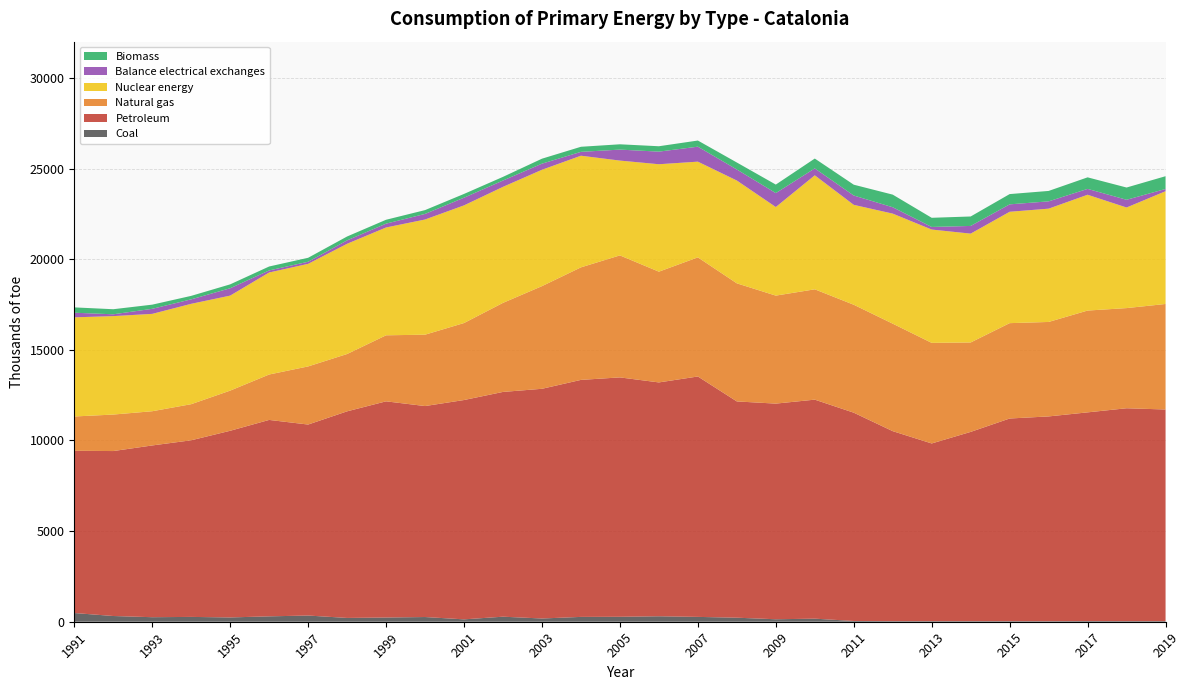

Reading left to right, list all the values displayed in this chart.

Coal: 1991=480.8	1992=315.9	1993=250.0	1994=266.1	1995=237.1	1996=297.5	1997=341.8	1998=209.4	1999=232.8	2000=259.5	2001=131.3	2002=278.2	2003=178.7	2004=266.8	2005=272.6	2006=301.6	2007=267.1	2008=222.7	2009=136.7	2010=169.3	2011=41.8	2012=32.8	2013=31.7	2014=31.9	2015=31.0	2016=29.8	2017=36.7	2018=33.5	2019=34.6
Petroleum: 1991=8950.8	1992=9099.4	1993=9474.9	1994=9744.1	1995=10297.1	1996=10835.6	1997=10536.2	1998=11397.0	1999=11925.6	2000=11638.6	2001=12099.3	2002=12399.2	2003=12671.6	2004=13074.5	2005=13206.4	2006=12900.3	2007=13262.1	2008=11930.7	2009=11896.1	2010=12082.2	2011=11490.5	2012=10480.8	2013=9802.7	2014=10440.6	2015=11180.0	2016=11296.4	2017=11513.3	2018=11743.2	2019=11673.1
Natural gas: 1991=1891.3	1992=2013.6	1993=1887.7	1994=1991.2	1995=2215.7	1996=2505.5	1997=3206.5	1998=3162.5	1999=3643.1	2000=3937.0	2001=4247.5	2002=4913.3	2003=5663.4	2004=6208.3	2005=6730.4	2006=6109.7	2007=6571.3	2008=6514.6	2009=5958.2	2010=6086.4	2011=5954.8	2012=5929.6	2013=5549.1	2014=4933.8	2015=5260.8	2016=5211.5	2017=5616.5	2018=5525.5	2019=5821.9
Nuclear energy: 1991=5469.8	1992=5430.8	1993=5371.0	1994=5537.5	1995=5241.1	1996=5628.1	1997=5658.6	1998=6081.0	1999=5948.5	2000=6353.8	2001=6491.1	2002=6400.6	2003=6419.8	2004=6159.2	2005=5231.0	2006=5927.0	2007=5280.3	2008=5672.3	2009=4886.9	2010=6289.5	2011=5511.4	2012=6071.1	2013=6251.6	2014=6004.2	2015=6144.5	2016=6250.2	2017=6388.8	2018=5549.6	2019=6220.4
Balance electrical exchanges: 1991=254.6	1992=100.6	1993=278.8	1994=245.9	1995=406.3	1996=113.7	1997=115.3	1998=188.8	1999=210.9	2000=308.7	2001=423.8	2002=348.9	2003=336.5	2004=212.6	2005=605.1	2006=695.3	2007=826.5	2008=608.9	2009=768.5	2010=381.2	2011=513.9	2012=351.1	2013=143.2	2014=424.0	2015=409.1	2016=402.6	2017=323.1	2018=426.2	2019=123.9
Biomass: 1991=293.8	1992=279.7	1993=229.6	1994=192.0	1995=214.4	1996=216.7	1997=219.0	1998=213.8	1999=214.4	2000=210.5	2001=207.4	2002=201.6	2003=274.5	2004=280.1	2005=293.0	2006=297.1	2007=338.7	2008=384.7	2009=469.9	2010=543.6	2011=597.2	2012=696.0	2013=505.3	2014=521.9	2015=566.1	2016=575.1	2017=636.7	2018=675.9	2019=704.3